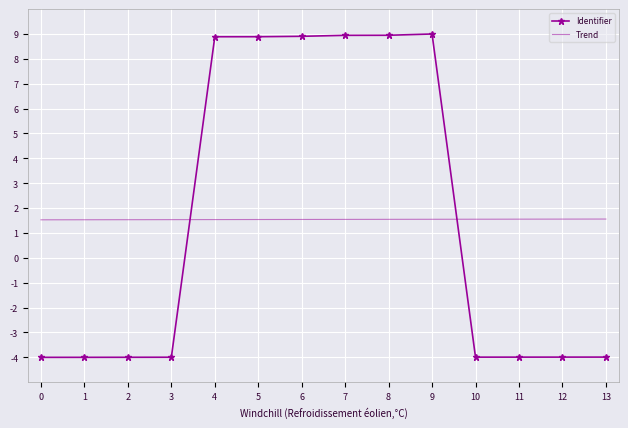

True or false: Trend and Identifier cross at least once.

True